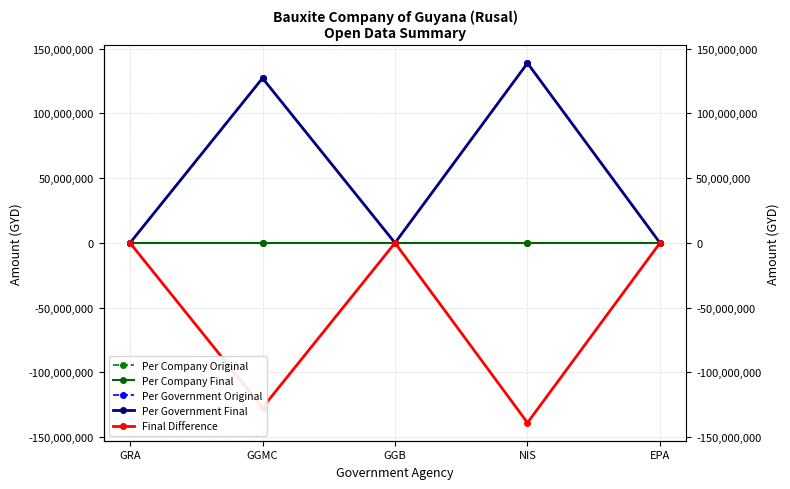

Rank the series at GRA from lowest to highest value.

Per Company Original, Per Company Final, Per Government Original, Per Government Final, Final Difference